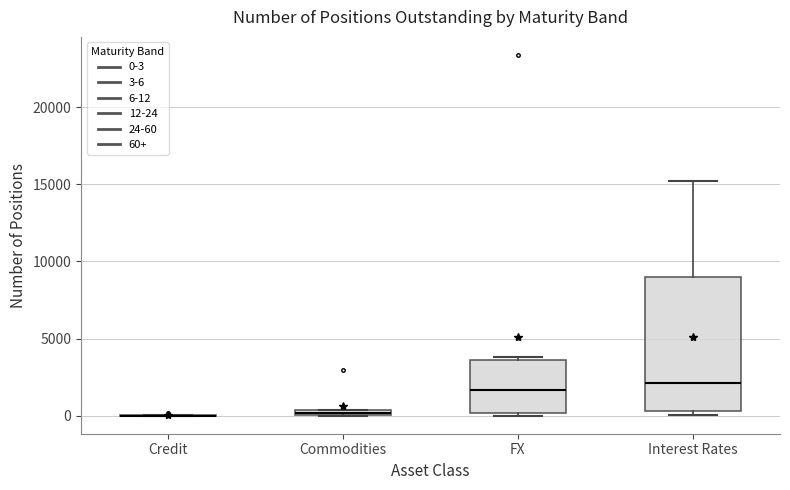

Comparing the boxes themselves (not the whiskers), which one is the tallest?

Interest Rates